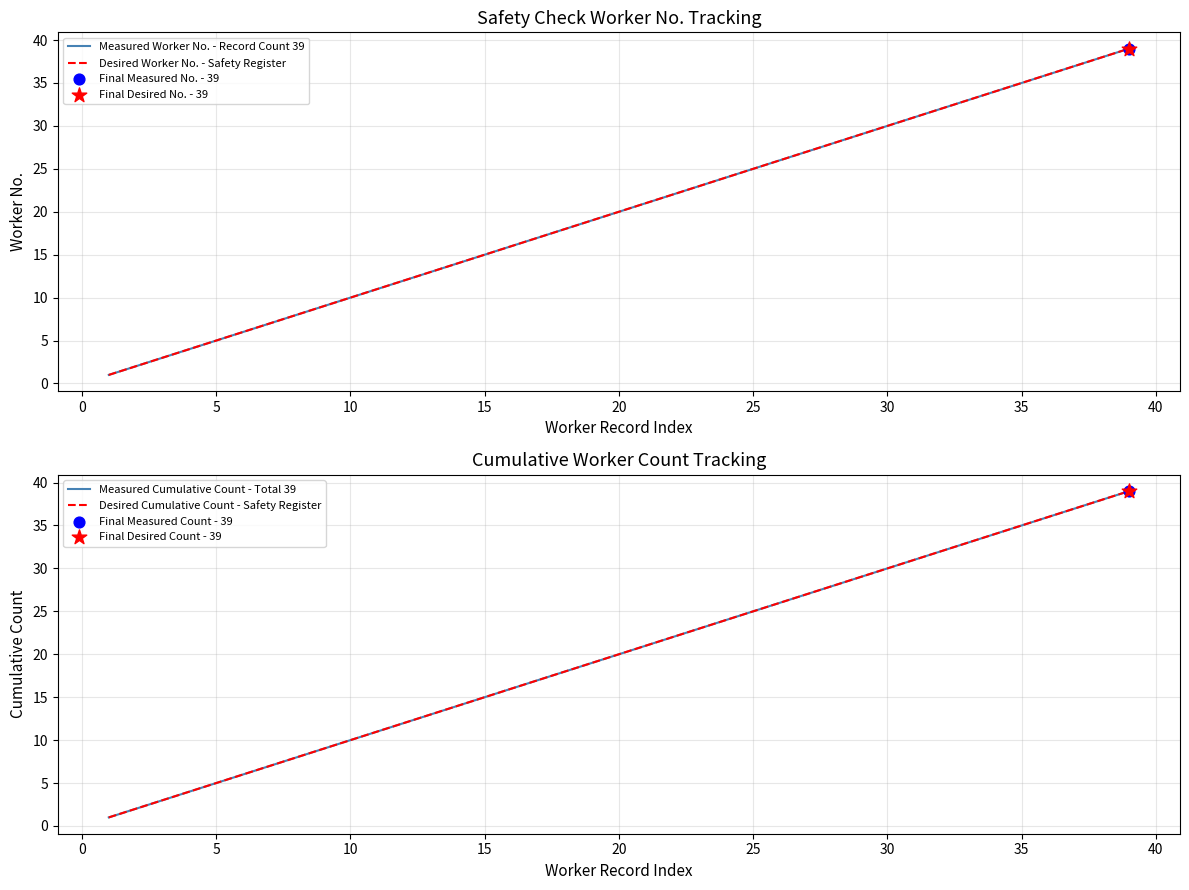

Which series contains the lowest Y value?

Measured Worker No. - Record Count 39